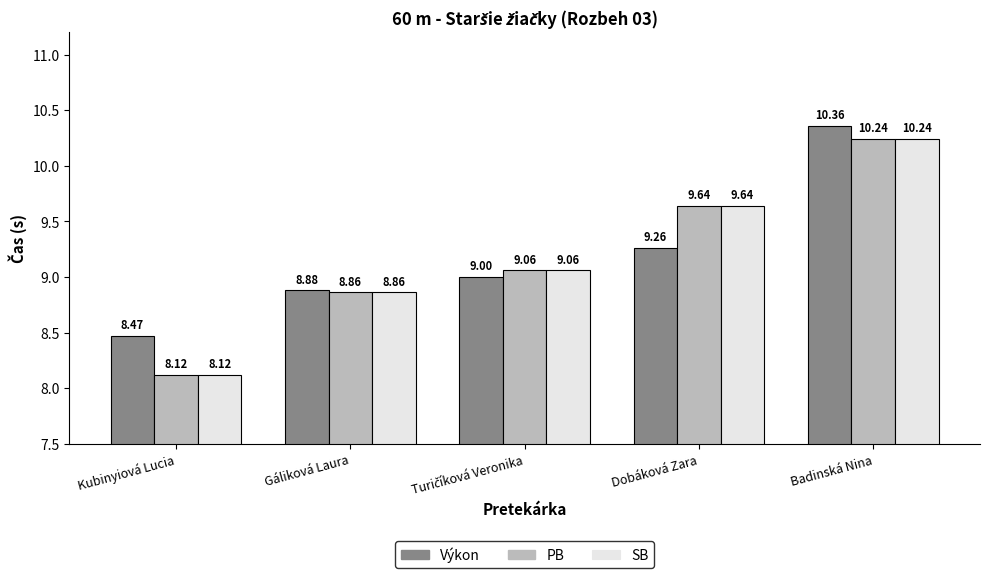

Reading right to left, list all the values displayed in this chart.

Výkon: 10.4	9.3	9.0	8.9	8.5
PB: 10.2	9.6	9.1	8.9	8.1
SB: 10.2	9.6	9.1	8.9	8.1